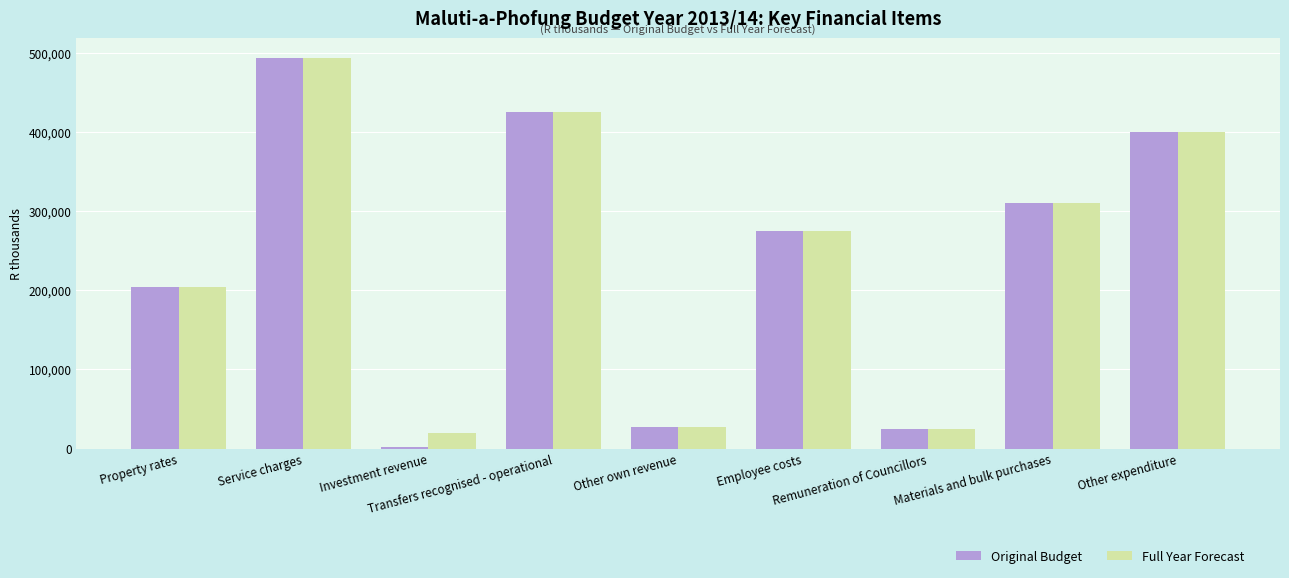

Are the bars horizontal?

No